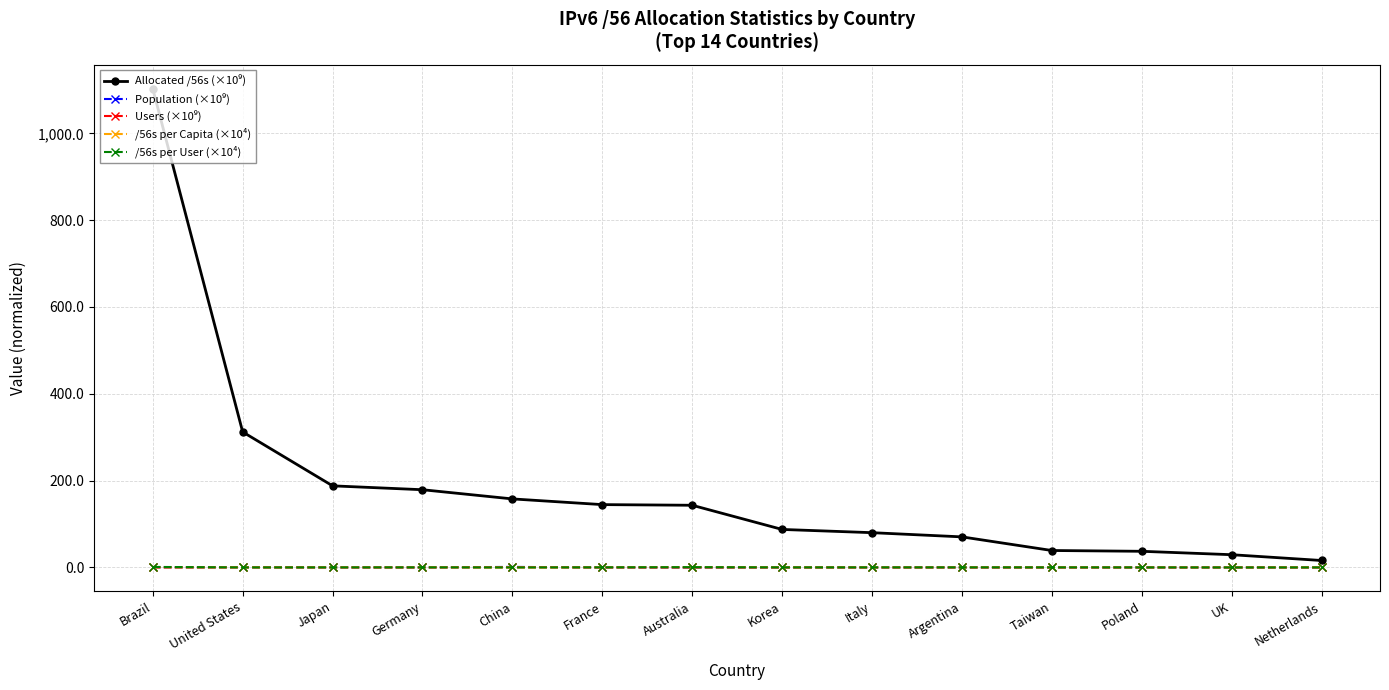

What is the label of the 11th point from the left?

Taiwan